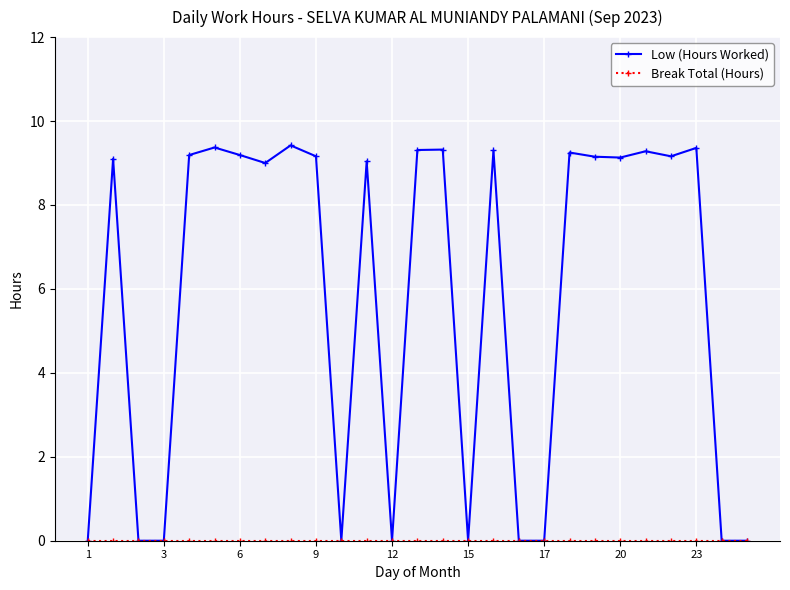

How many lines are shown in the chart?

2